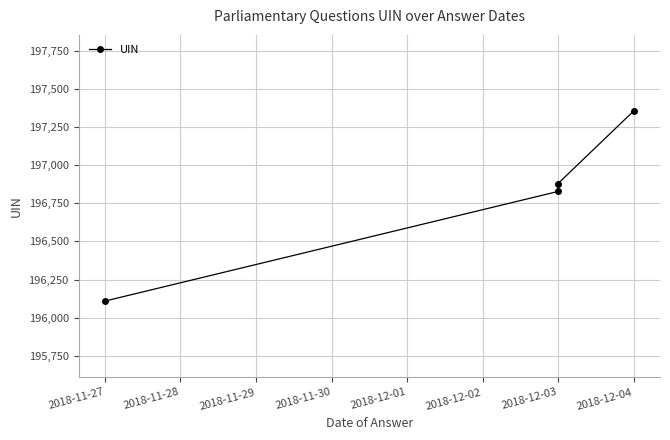

The value at 2018-11-27 is 196109. True or false?

True